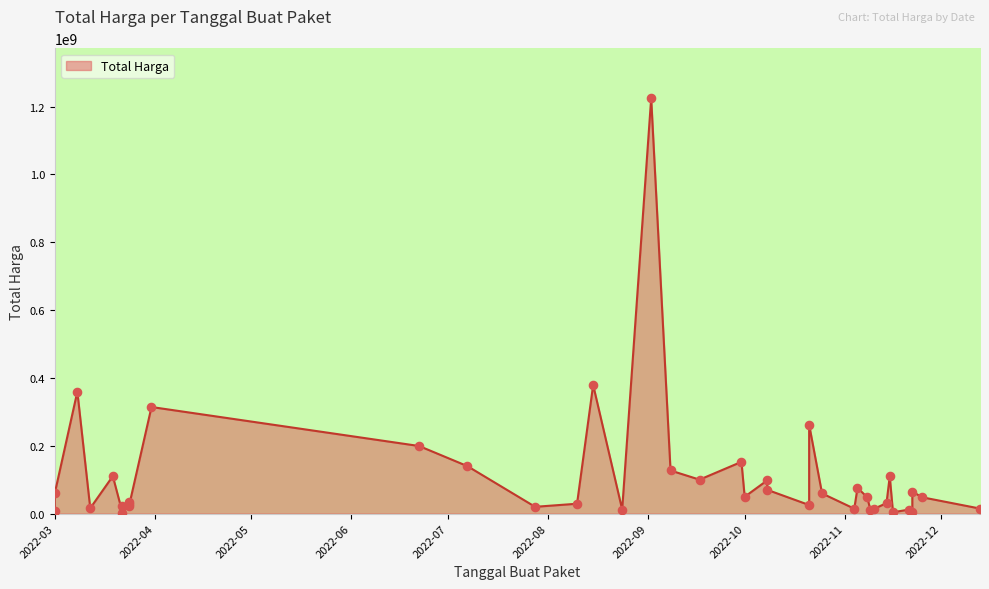

Between 2022-11-15 and 2022-09-02, which is larger?

2022-09-02